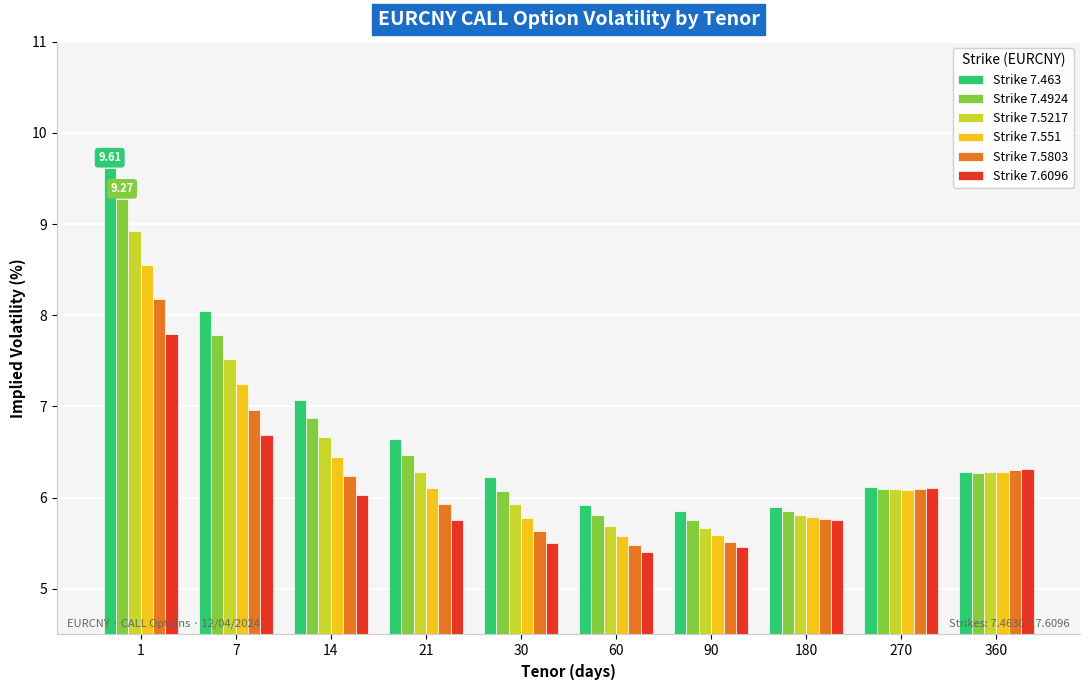

What is the value of the Strike 7.4924 bar at the 4th from the left?

6.5